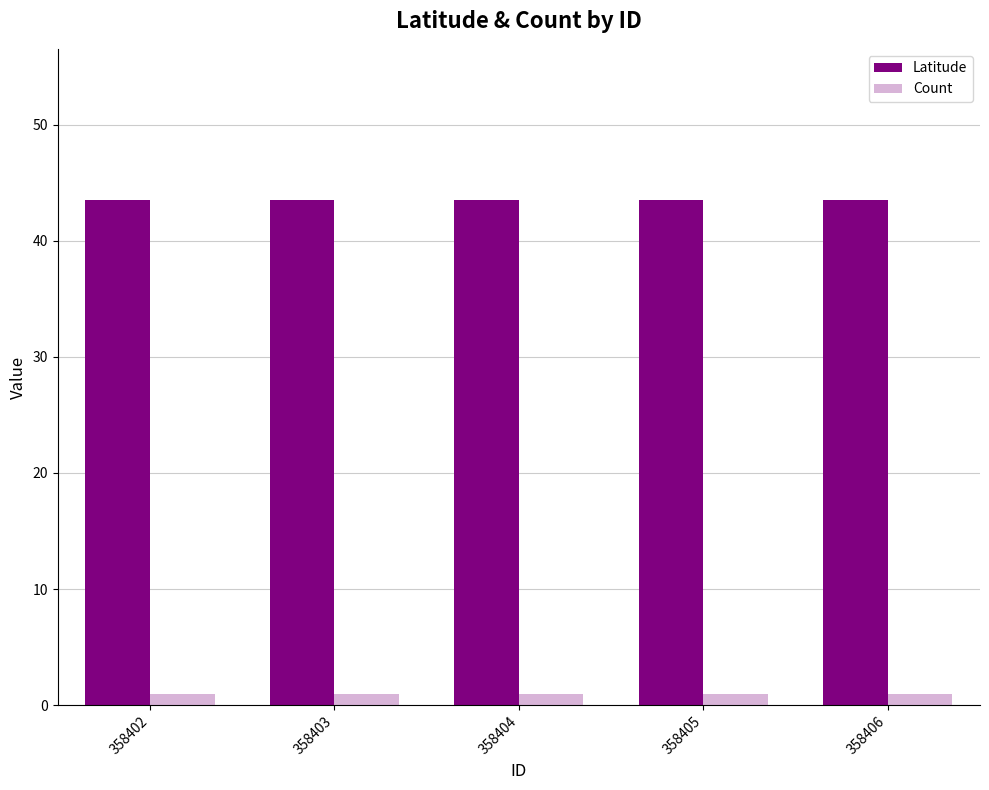

Rank the series at 358402 from highest to lowest value.

Latitude, Count